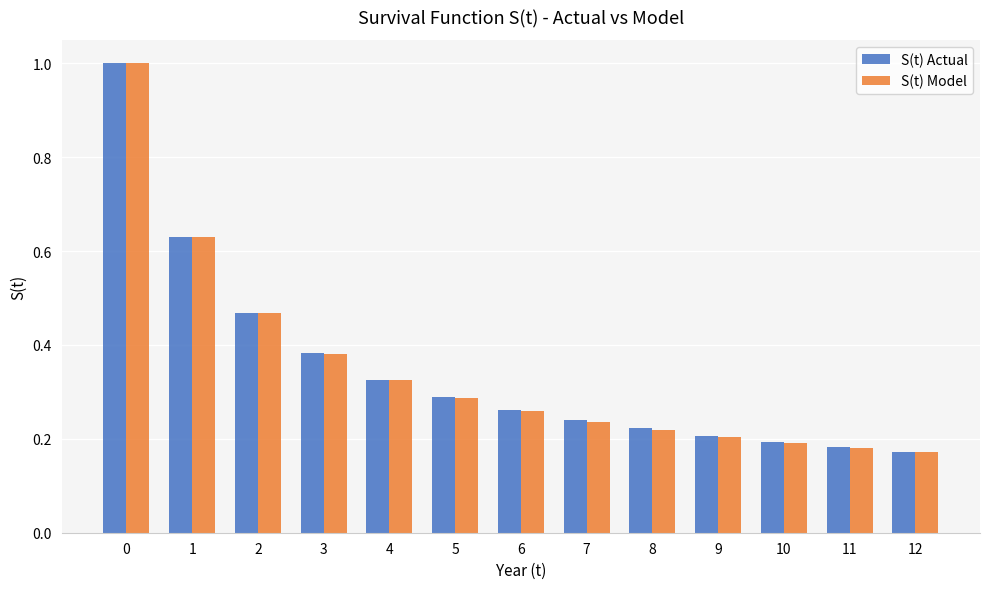

The S(t) Model series shows 0.2 at 8. True or false?

True